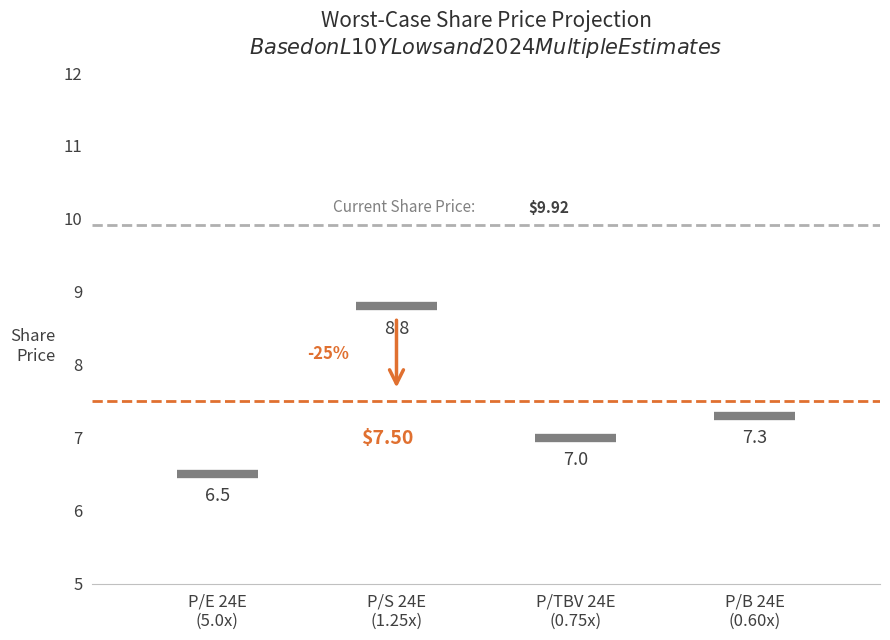

At which category is the sum across all series the highest?

P/E 24E
(5.0x)